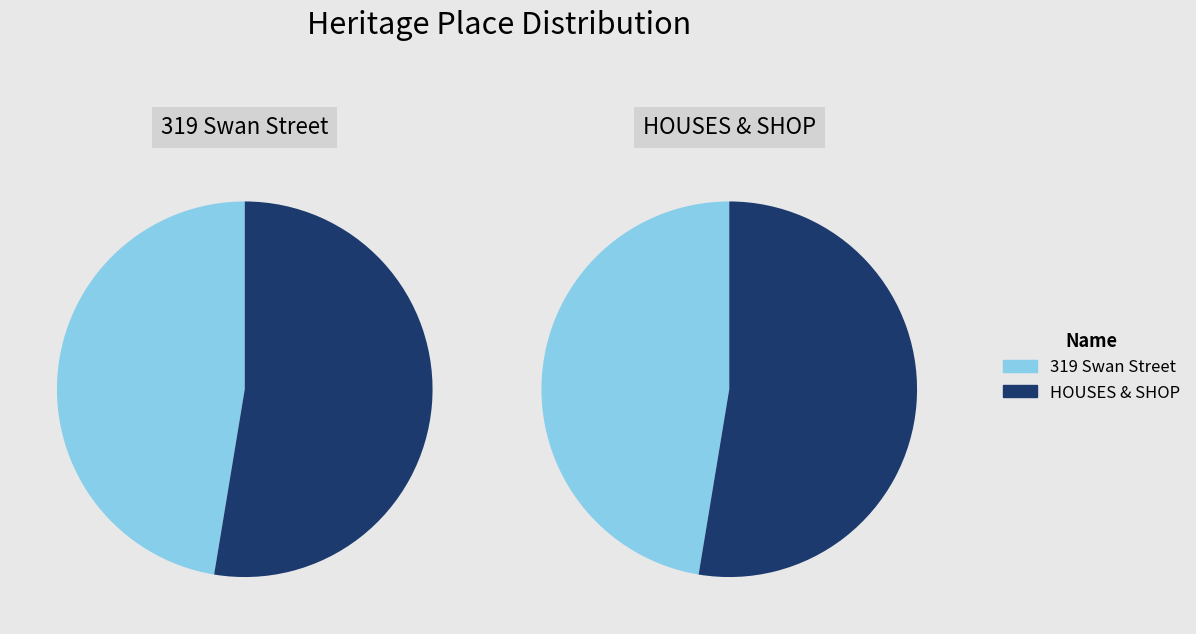

Which category has the smallest portion of the pie?

319 Swan Street